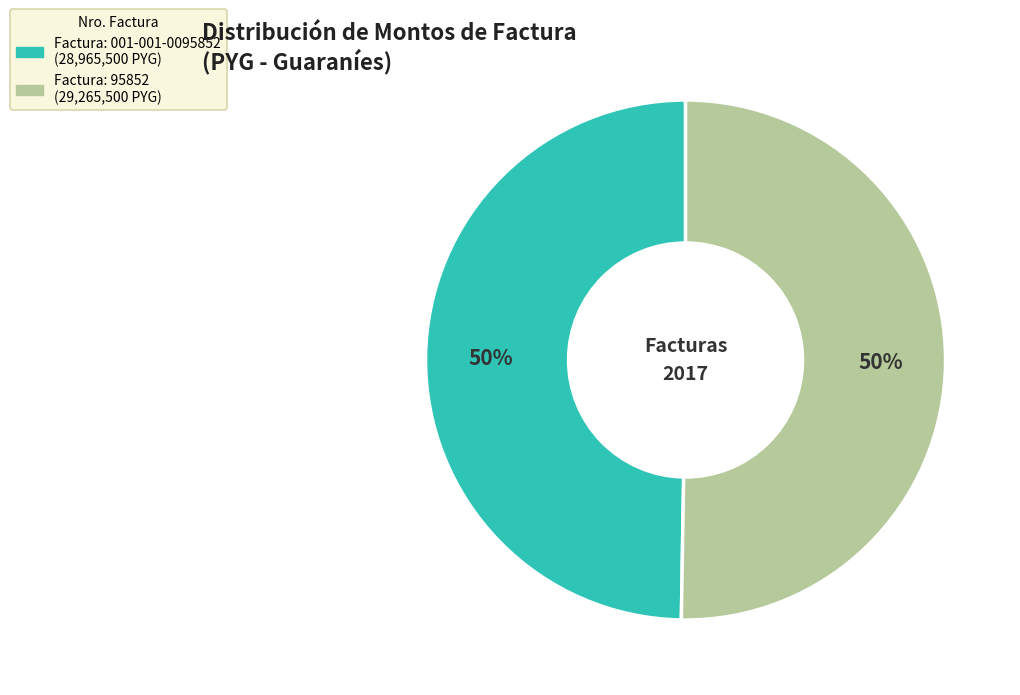

To the nearest percent, what is the average slice percentage?

50%